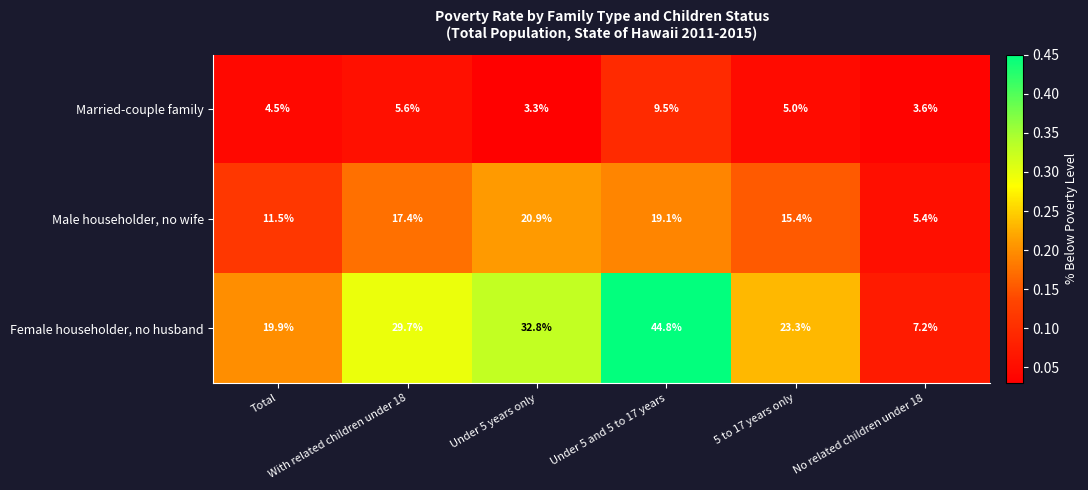

List the series in order of their peak value, highest first.

Female householder, no husband, Male householder, no wife, Married-couple family